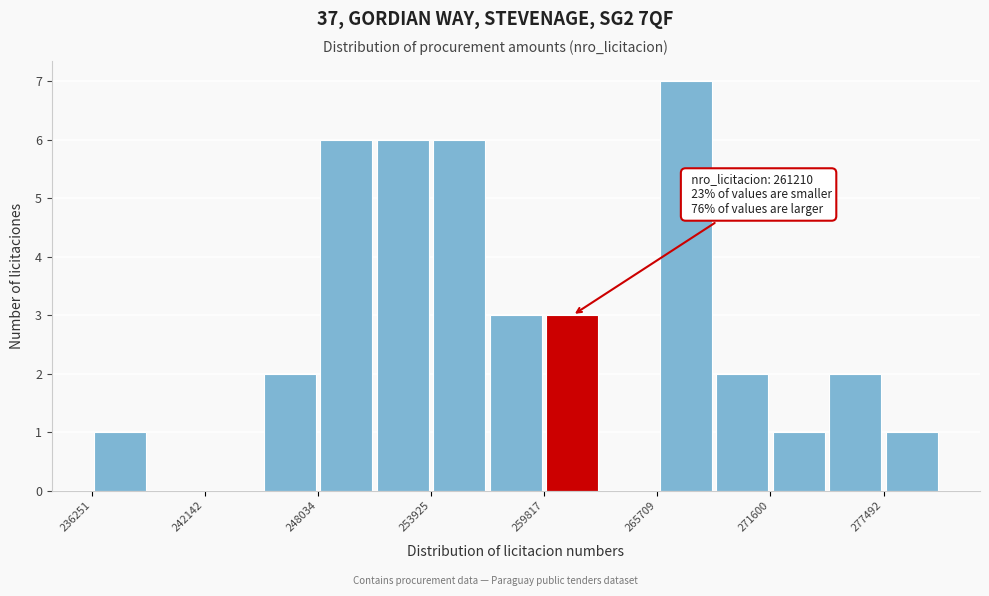

Read against the x-axis, roughly where is the centre of the tallest bar?

267000